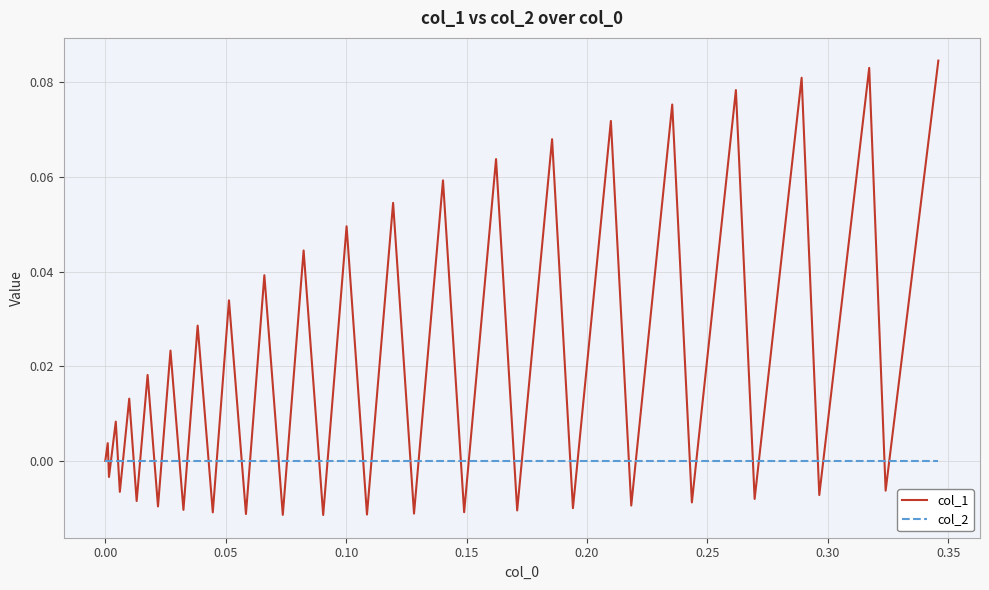

Rank the series by their maximum value, from lowest to highest.

col_2, col_1